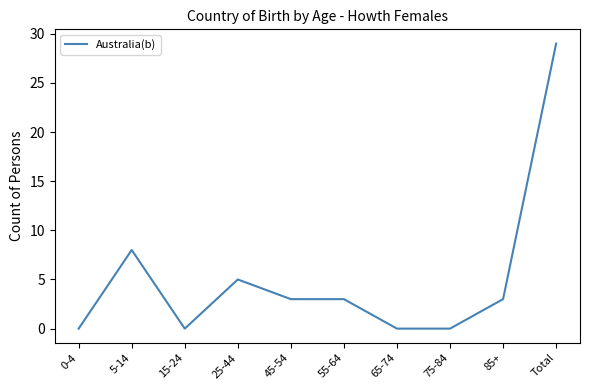

The chart shows a value of 13 at 5-14. True or false?

False